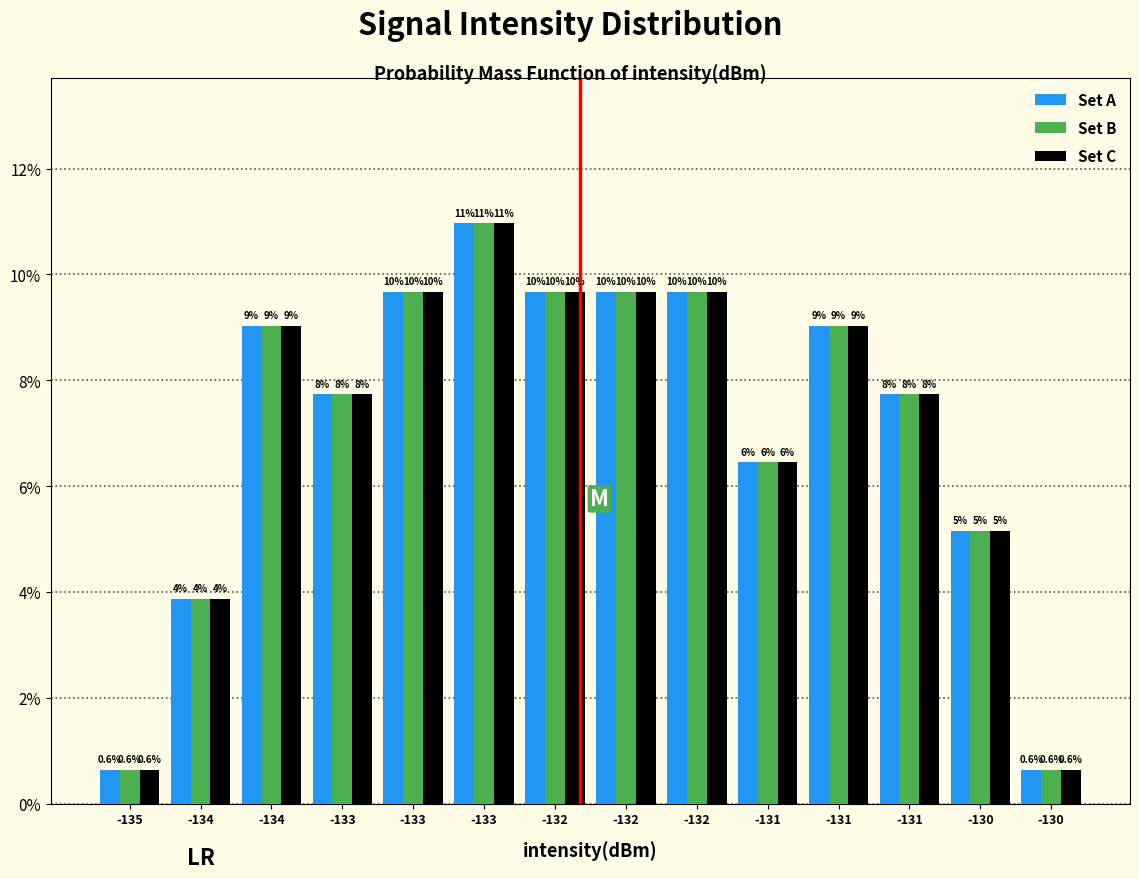

Are the bars grouped side by side (vs. stacked)?

Yes